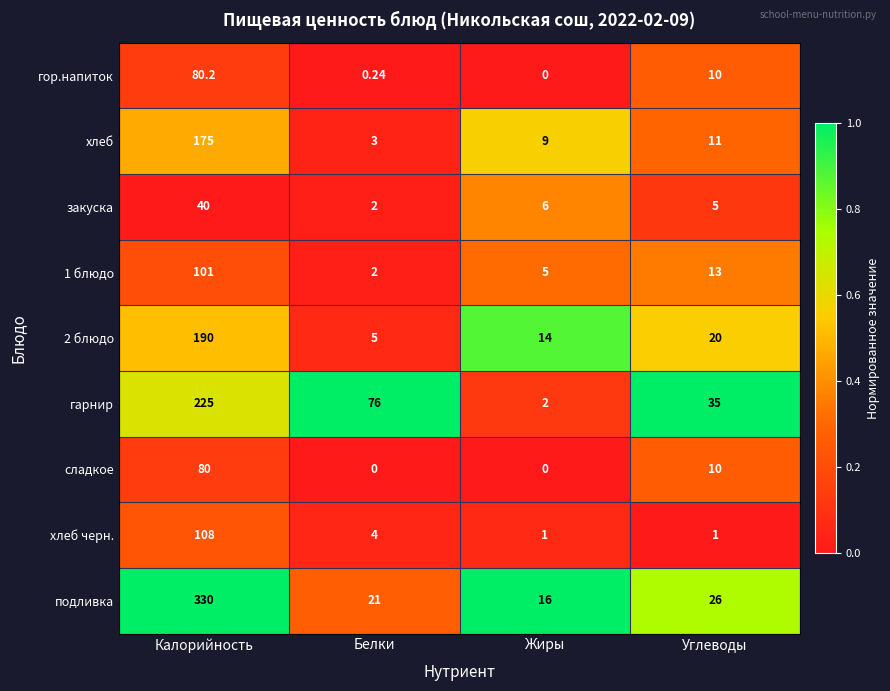

At which label does гарнир first exceed 76?

Калорийность